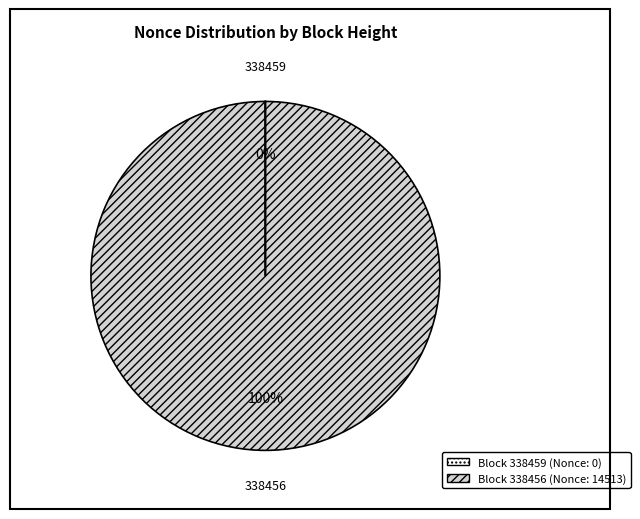

To the nearest percent, what is the difference between the largest and smallest slice percentages?

100%